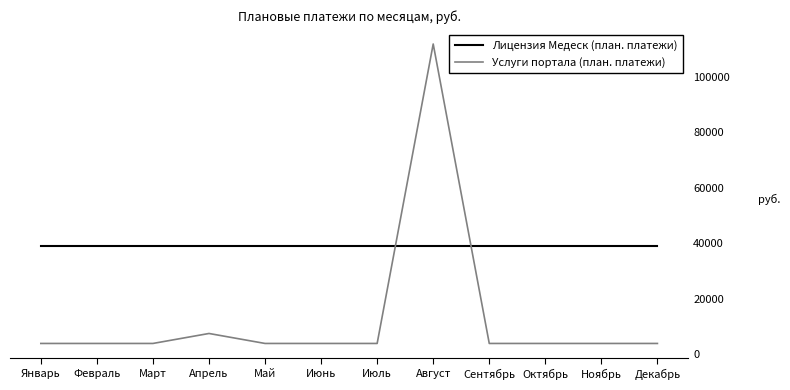

How many values in the Услуги портала (план. платежи) series exceed 3790?

2